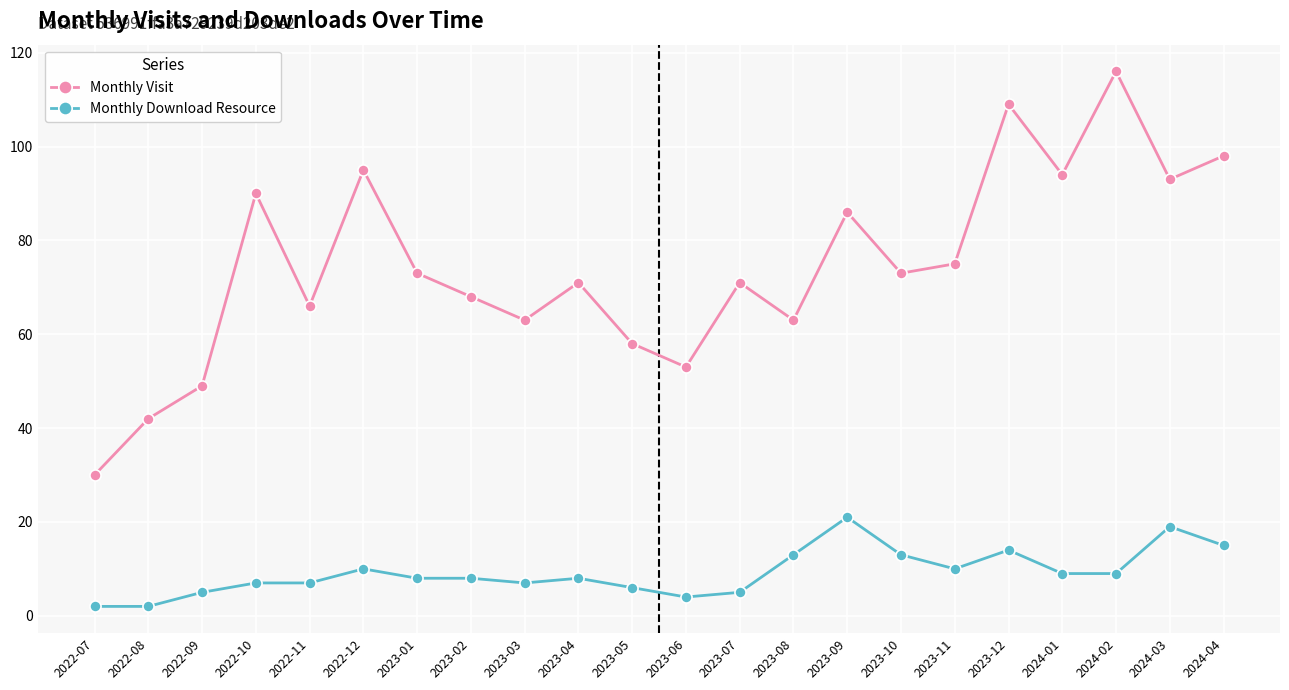

What is the total value across all series at 2022-09?

54